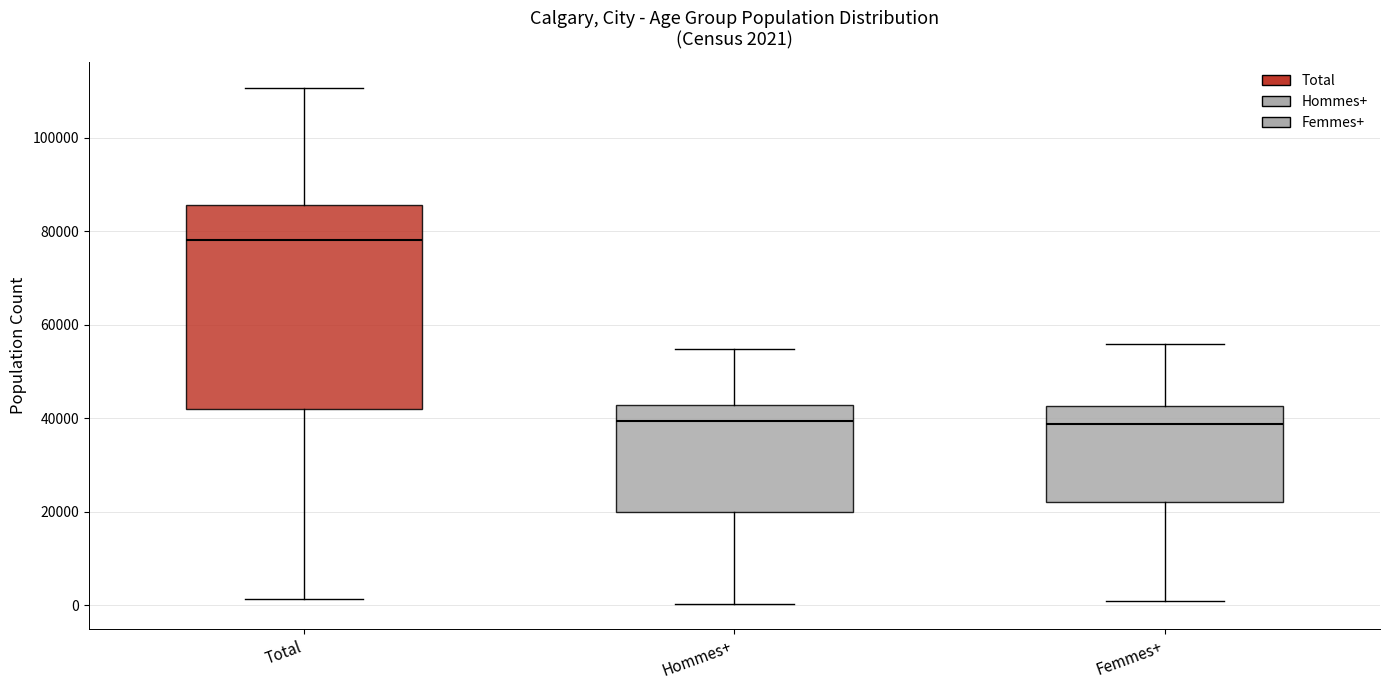

Comparing the boxes themselves (not the whiskers), which one is the tallest?

Total